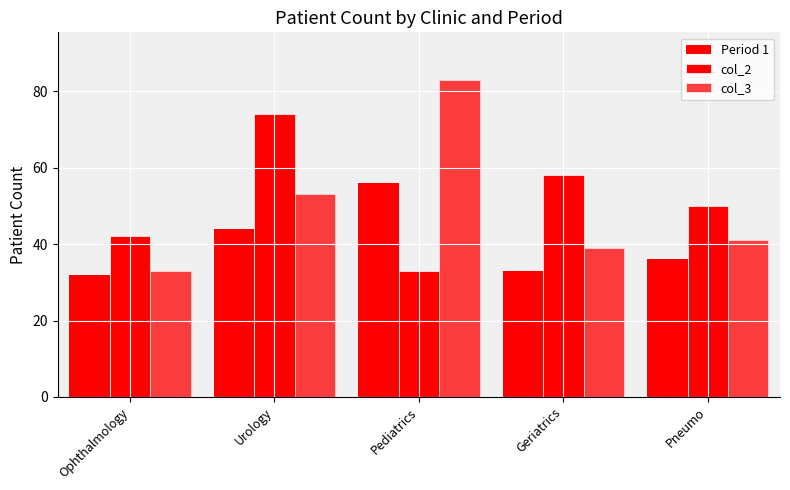

Where does the Period 1 series first go above 36?

Urology